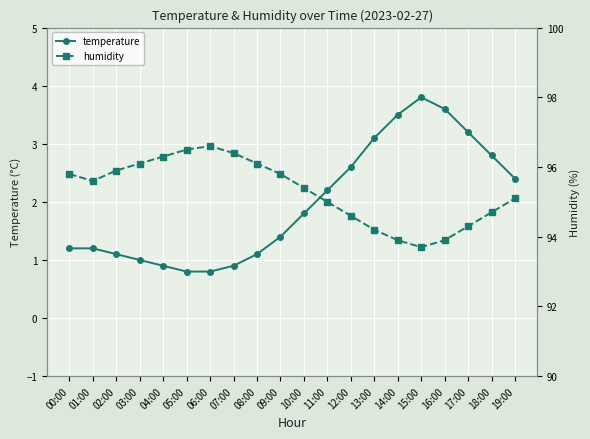

What is the spread (max minus min) of values at 10:00?

93.6